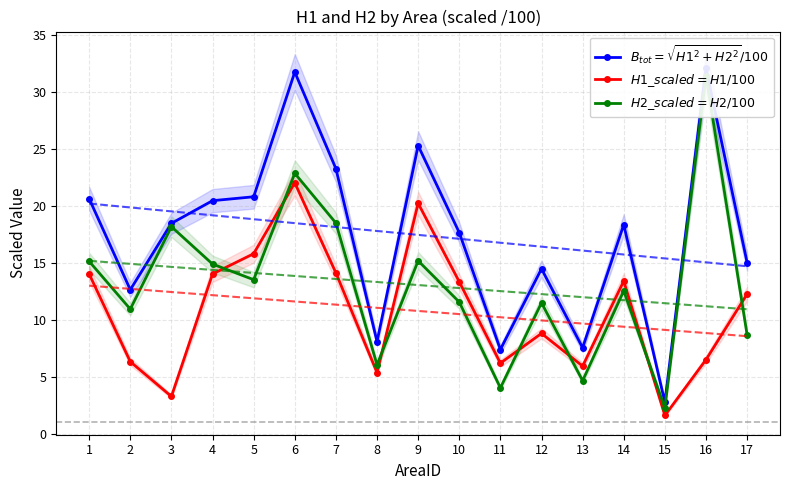

What is the average value of the $B_{tot}=\sqrt{H1^2+H2^2}/100$ series?

17.5